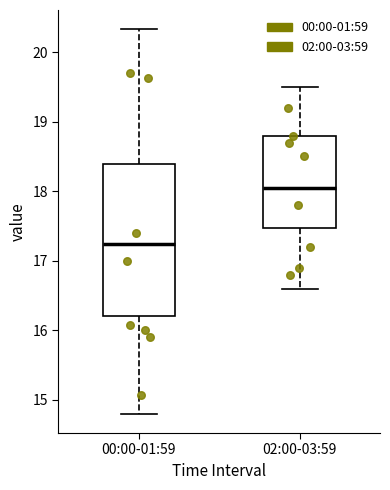

Reading left to right, read every box against the y-axis: the position of its median line, the range the box covers, and the ends of its whiskers. The values are not printed on the chart, so give them approximately, as read against the axis.

00:00-01:59: median 17.2, box 16.2 to 18.4, whiskers 14.8 to 20.3
02:00-03:59: median 18.1, box 17.5 to 18.8, whiskers 16.6 to 19.5